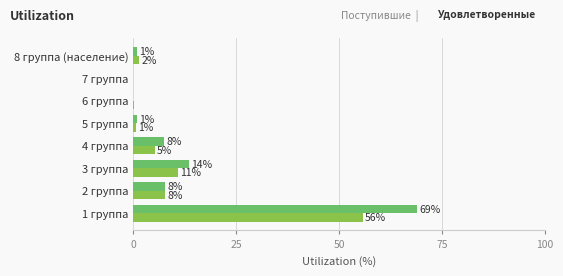

Count the number of data series in this chart.

2